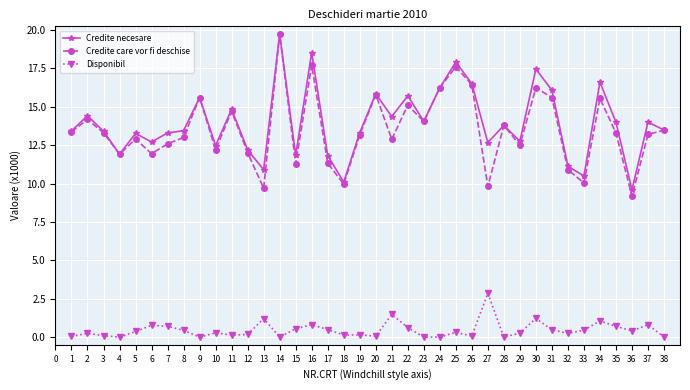

The Disponibil series shows 0.1 at 11. True or false?

True